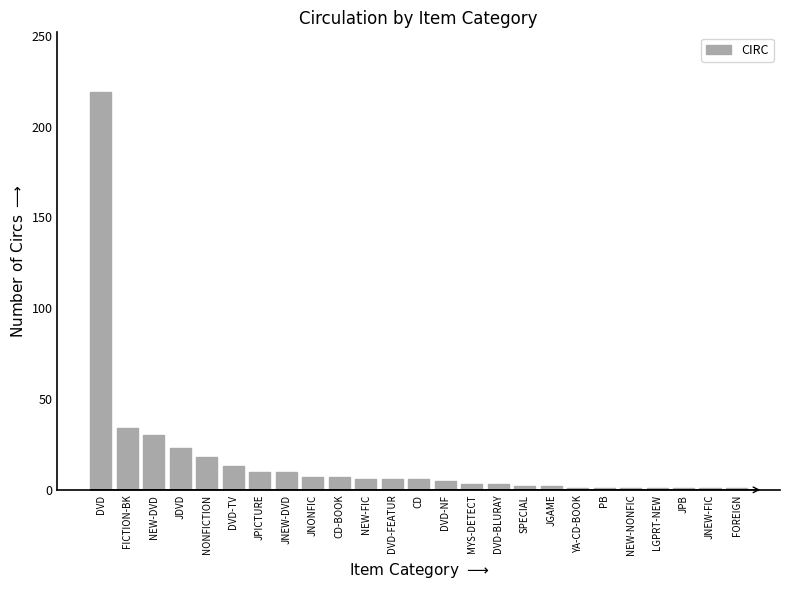

The value at JDVD is 23. True or false?

True